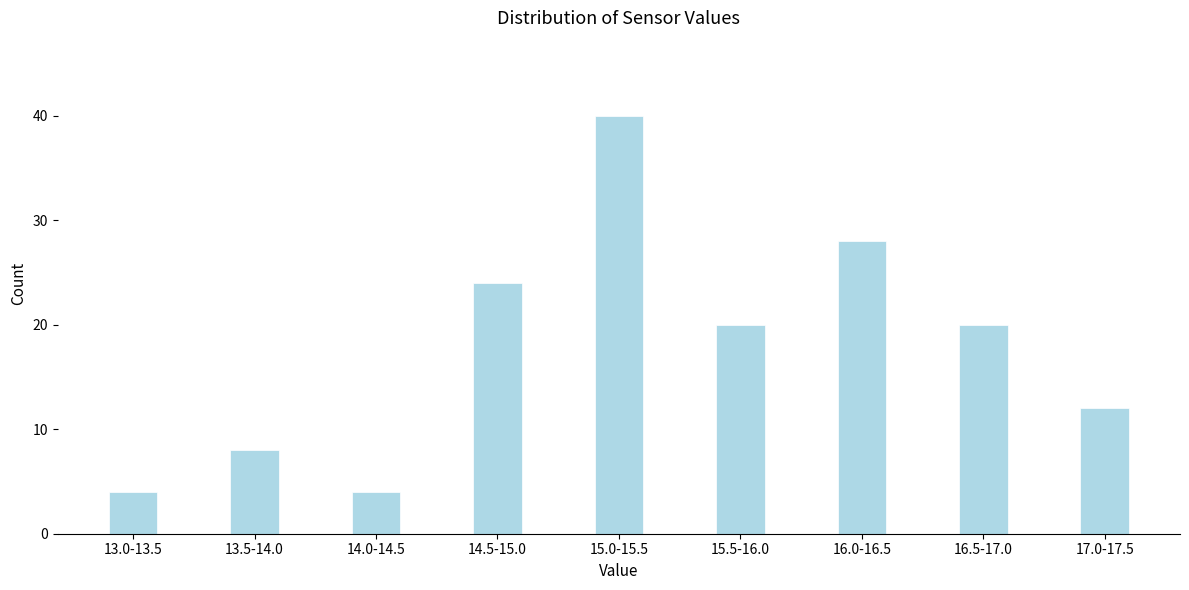

Reading left to right, what are all the values shown in this chart?

4	8	4	24	40	20	28	20	12